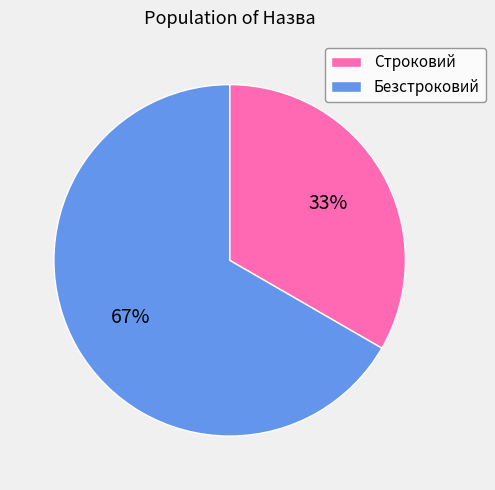

Rank the categories by value from lowest to highest.

Строковий, Безстроковий